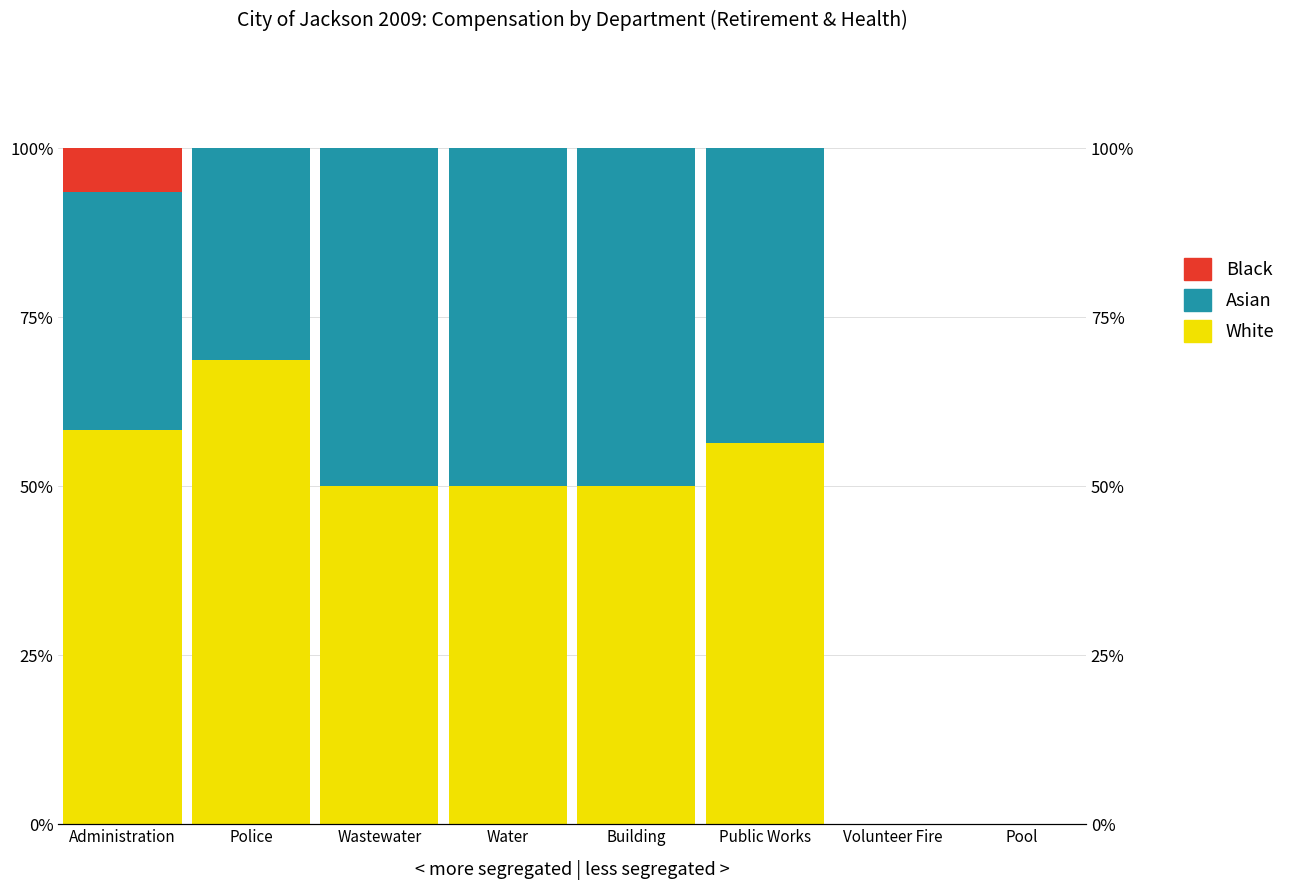

Which series has the largest range (max minus min)?

White